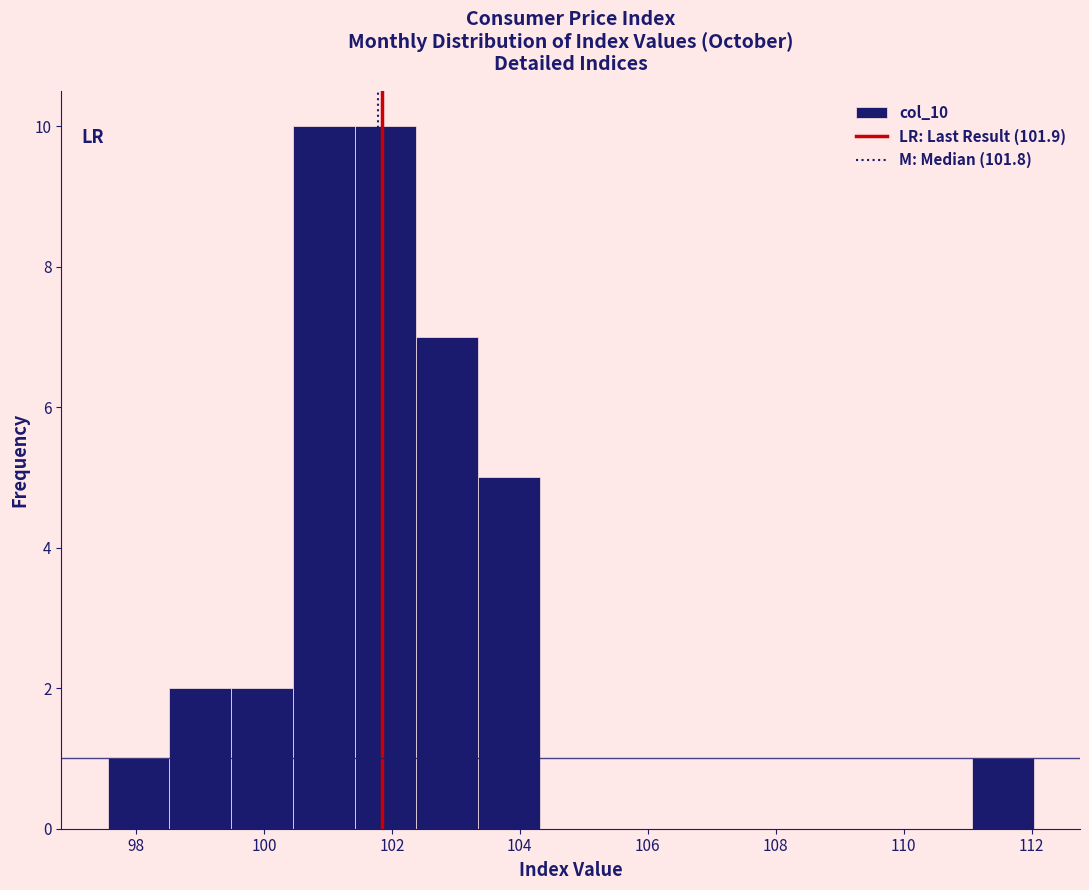

Reading left to right, transcribe this chart: for each bar, give the range it covers on the x-axis and its height. Neither the bar edges nor the heights are printed on the chart, so give them approximately, as read against the axes.

97.6 to 98.6: 1
98.6 to 99.4: 2
99.4 to 100.4: 2
100.4 to 101.4: 10
101.4 to 102.4: 10
102.4 to 103.4: 7
103.4 to 104.4: 5
104.4 to 105.2: 0
105.2 to 106.2: 0
106.2 to 107.2: 0
107.2 to 108.2: 0
108.2 to 109.2: 0
109.2 to 110.2: 0
110.2 to 111.0: 0
111.0 to 112.0: 1